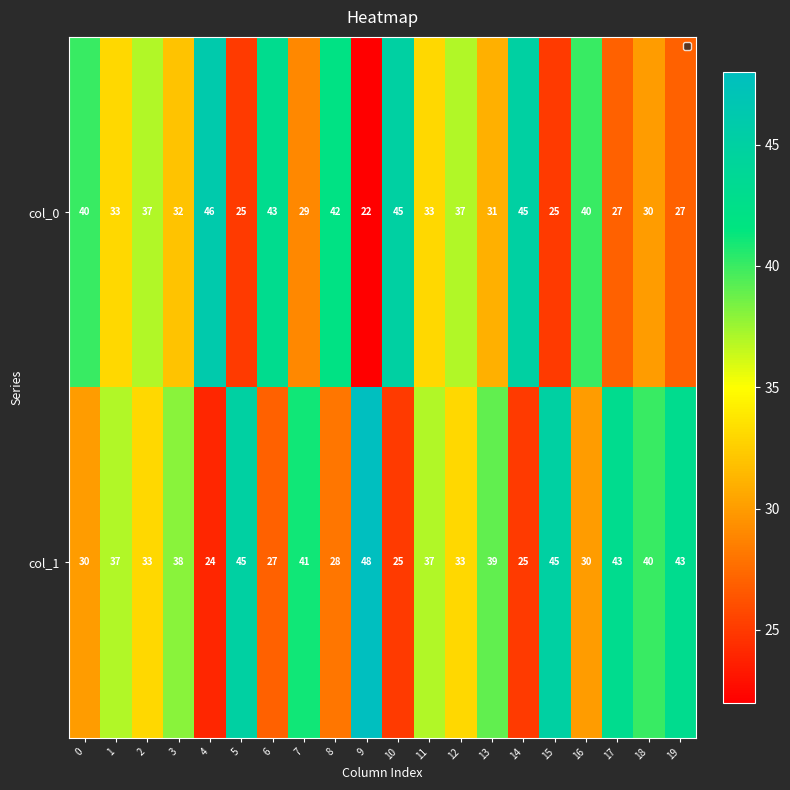

Rank the series at 14 from highest to lowest value.

col_0, col_1